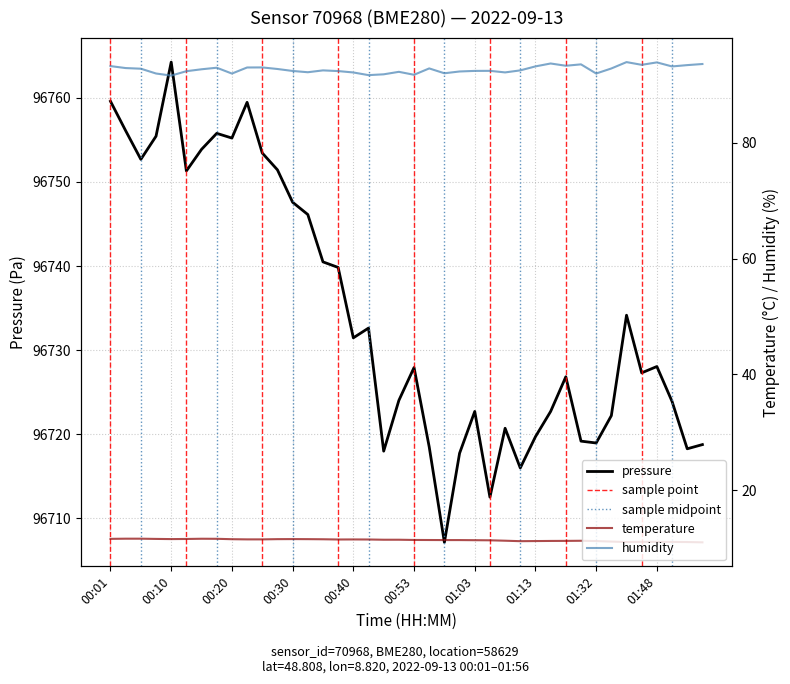

What is the difference between the highest and lowest values at 01:45?

96716.2